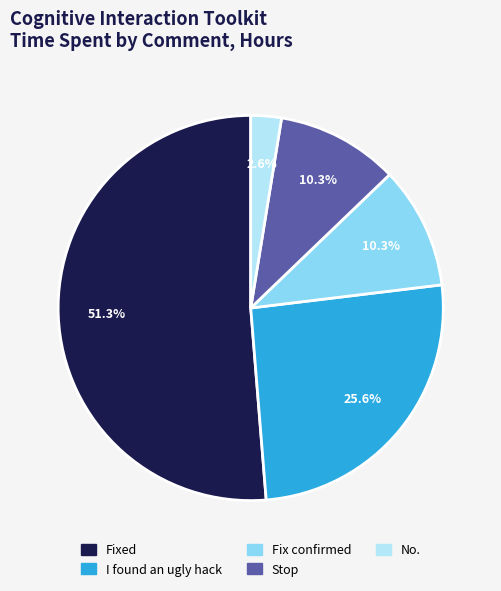

To the nearest percent, what portion does Fix confirmed represent?

10%